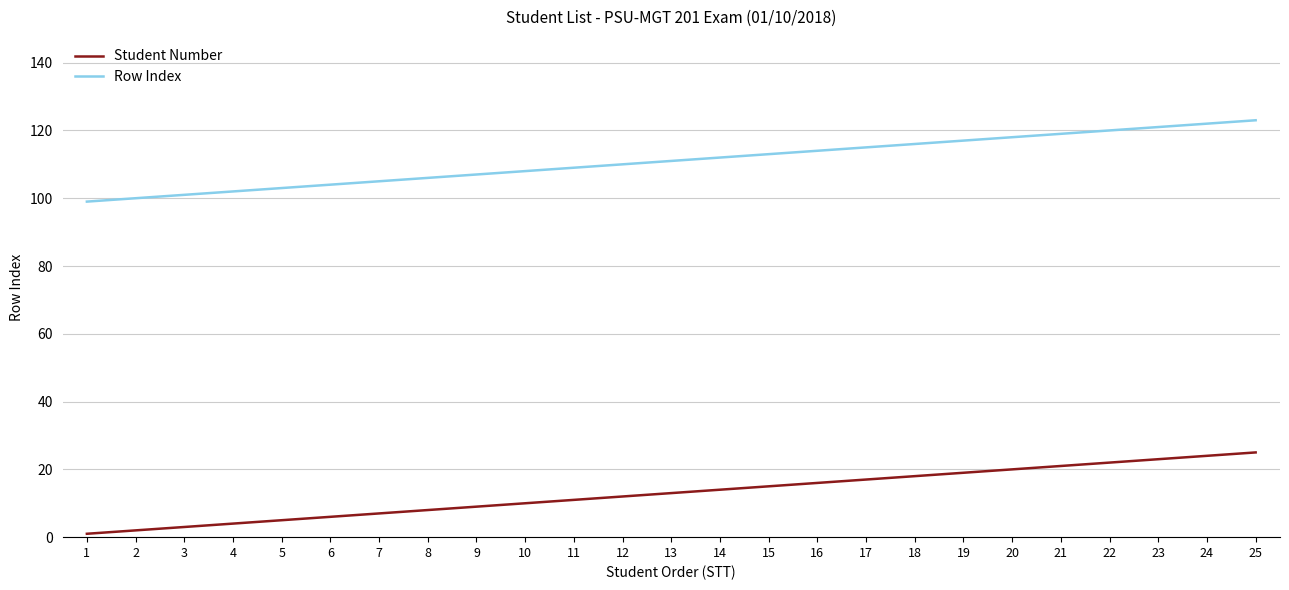

Reading left to right, list all the values displayed in this chart.

Student Number: 1	2	3	4	5	6	7	8	9	10	11	12	13	14	15	16	17	18	19	20	21	22	23	24	25
Row Index: 99	100	101	102	103	104	105	106	107	108	109	110	111	112	113	114	115	116	117	118	119	120	121	122	123